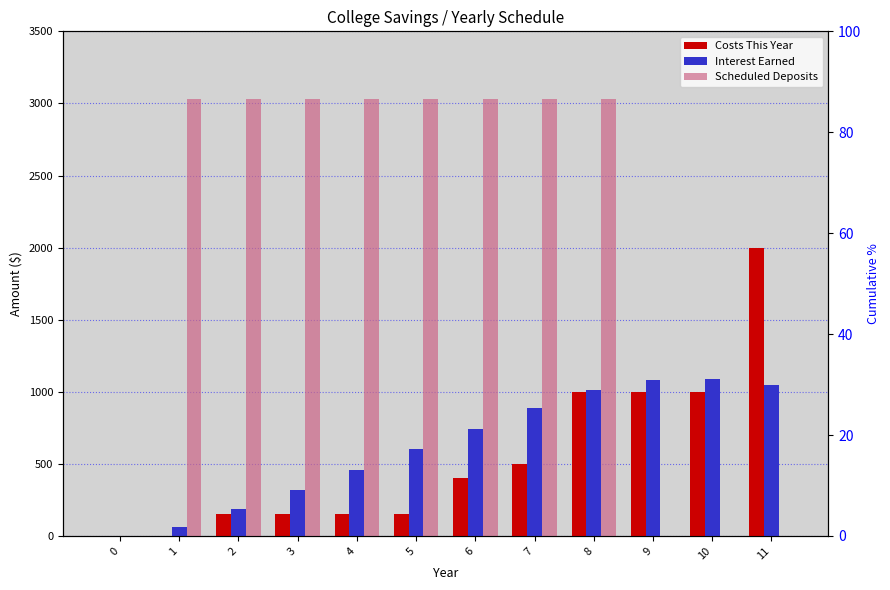

Is it true that Scheduled Deposits equals 2083.4 at 11?

False